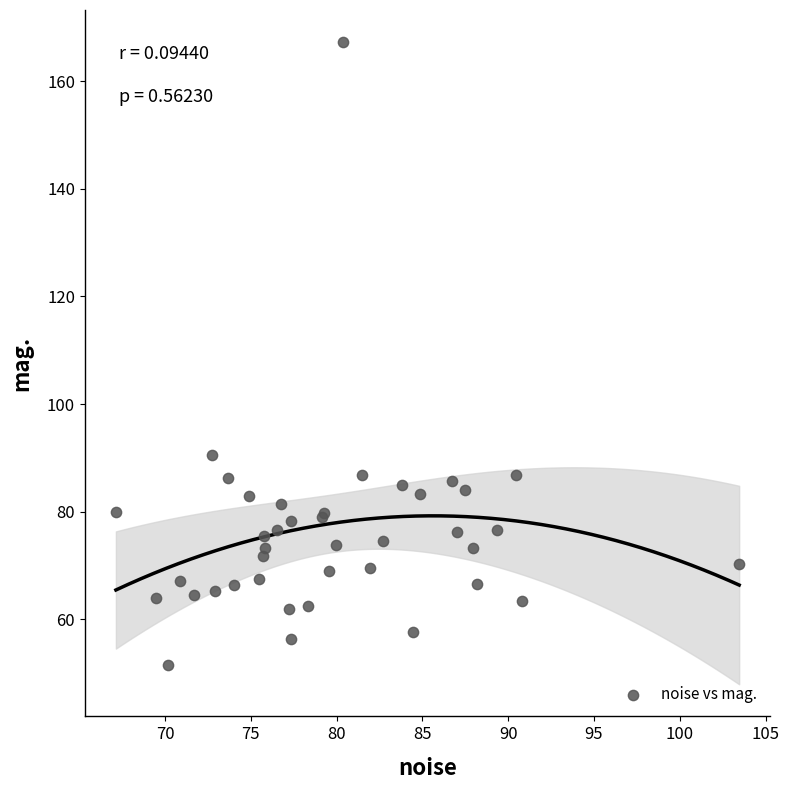

What Y value in the scatter plot is closest to 109?

90.6